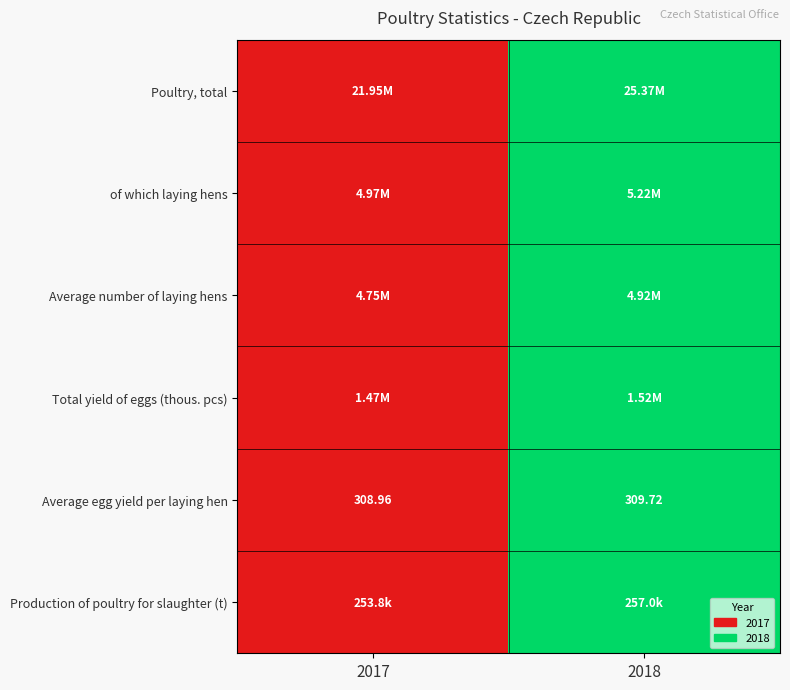

At which label is Average number of laying hens closest to 0?

2017